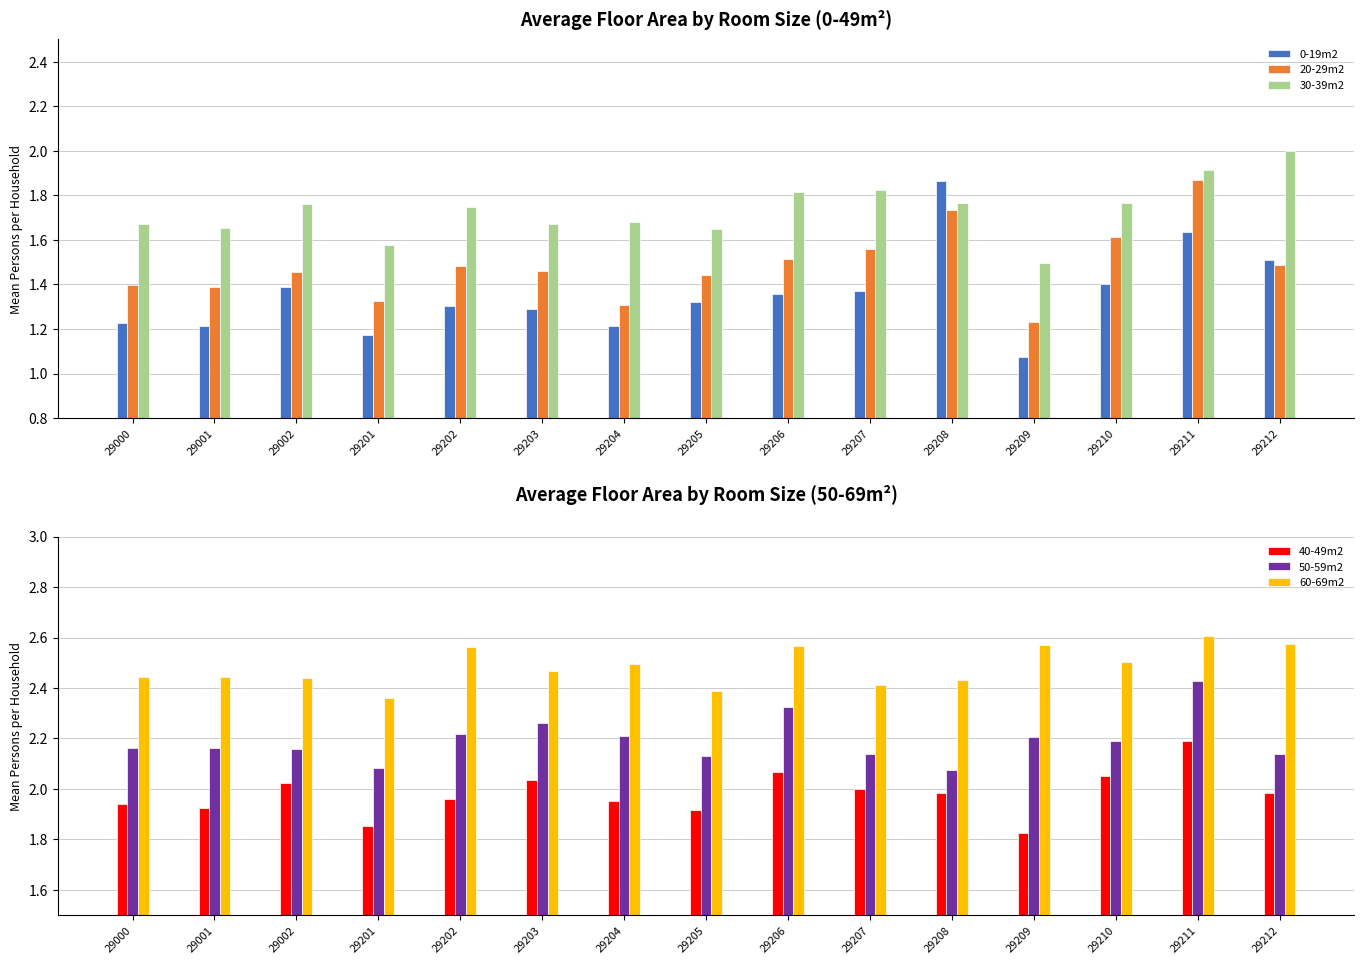

Where is 20-29m2 nearest to the value 1?

29209